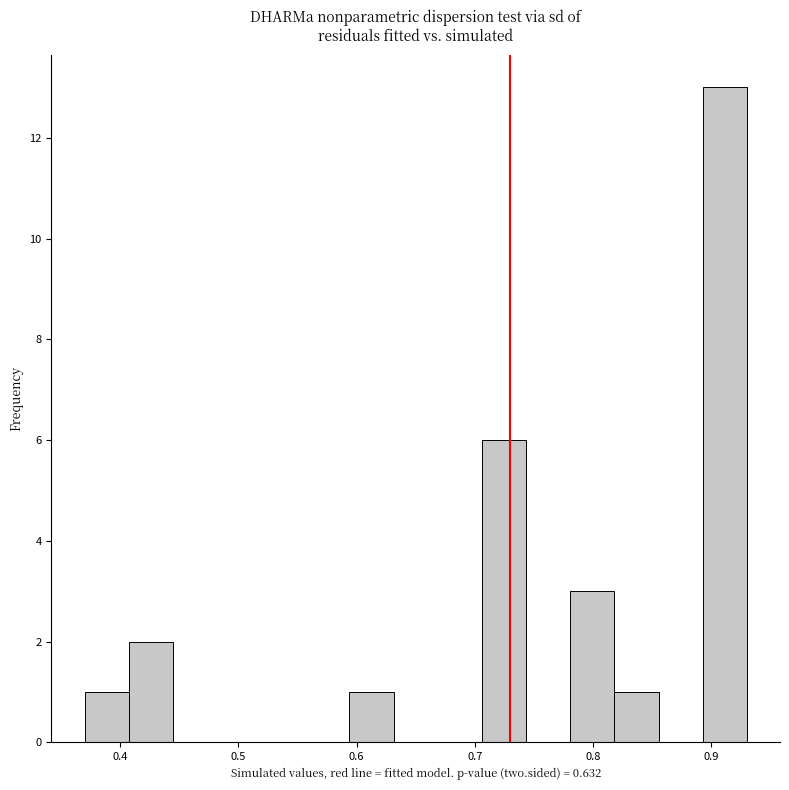

Around what value on the x-axis is the tallest bar? Give the approximate position of its centre, as read against the axis.

0.91